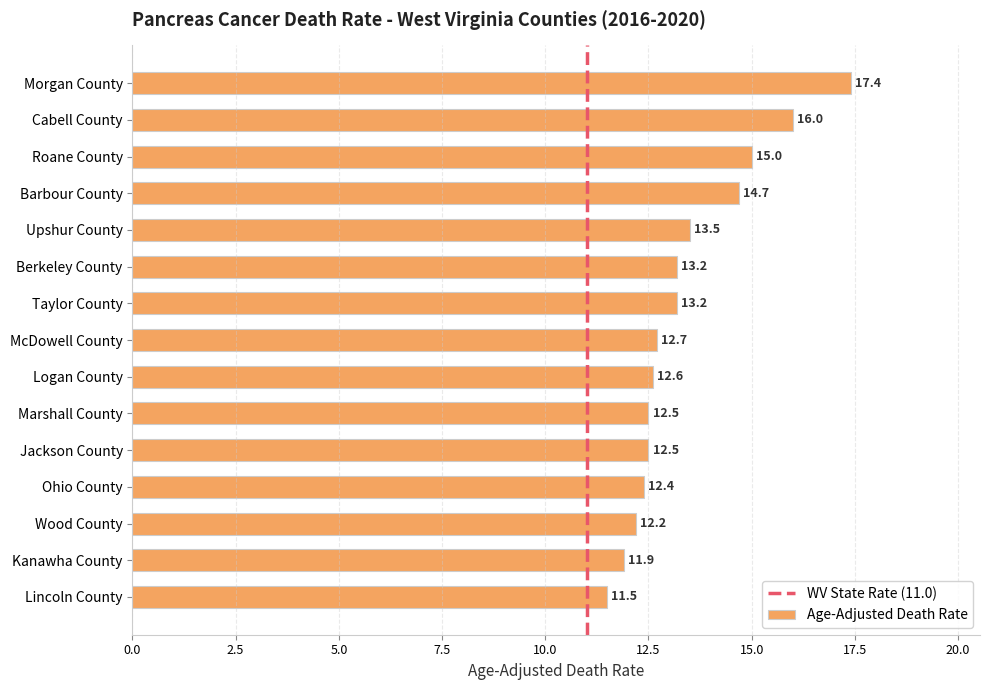

Reading top to bottom, extract all data points from this chart.

17.4	16.0	15.0	14.7	13.5	13.2	13.2	12.7	12.6	12.5	12.5	12.4	12.2	11.9	11.5